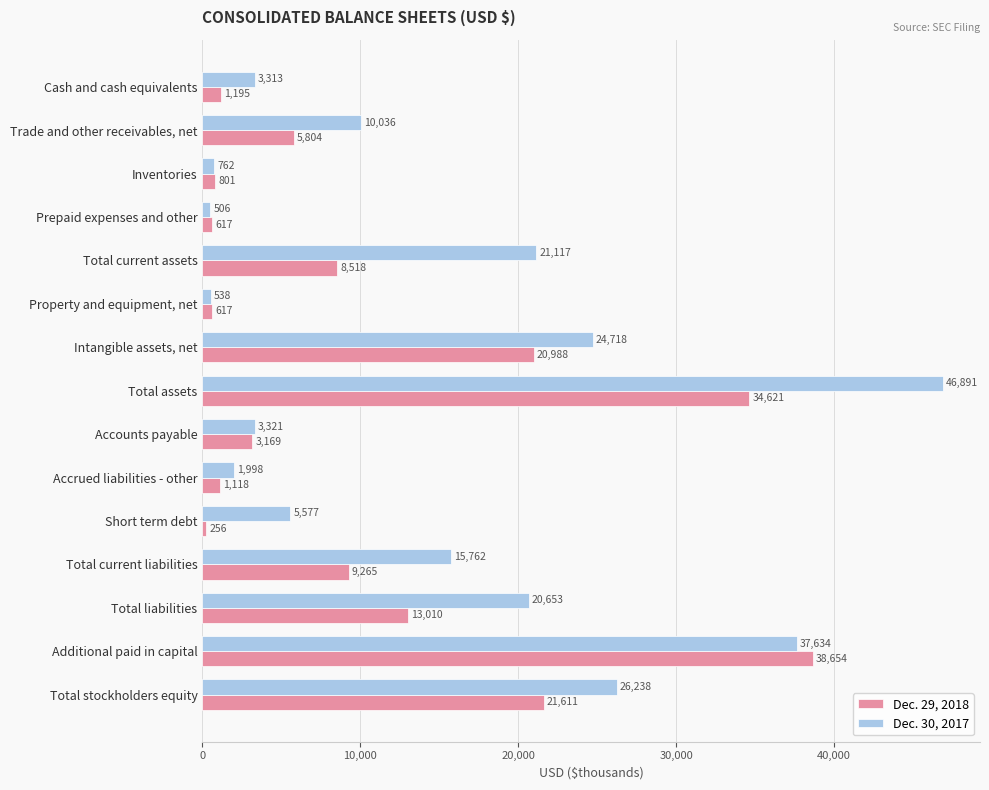

Rank the series at Intangible assets, net from lowest to highest value.

Dec. 29, 2018, Dec. 30, 2017